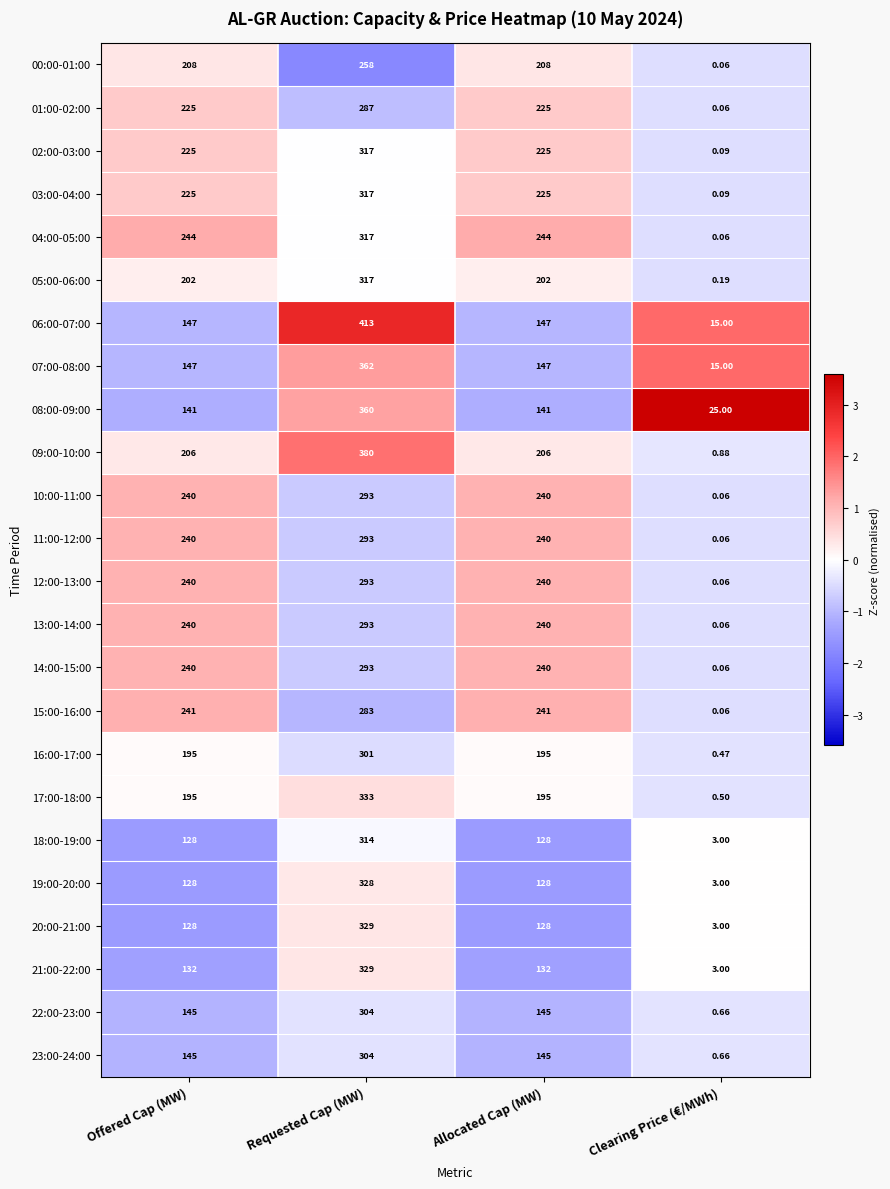

Which category has the lowest value in the 04:00-05:00 series?

Clearing Price (€/MWh)